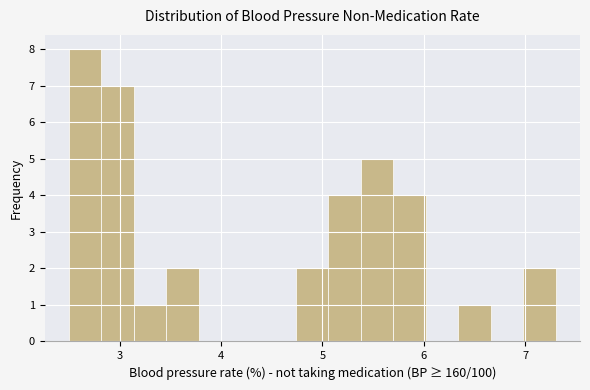

Read against the x-axis, roughly where is the centre of the tallest bar?

2.7